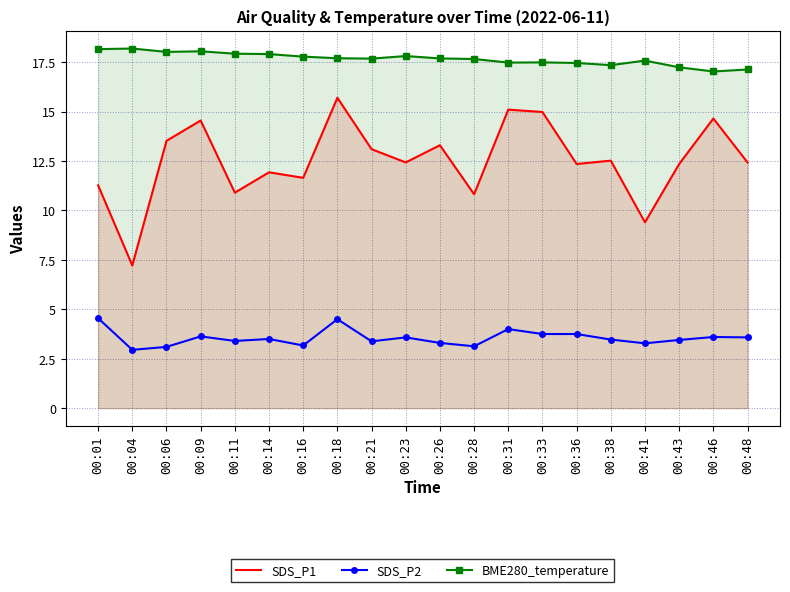

At which label does SDS_P1 first exceed 12?

00:06